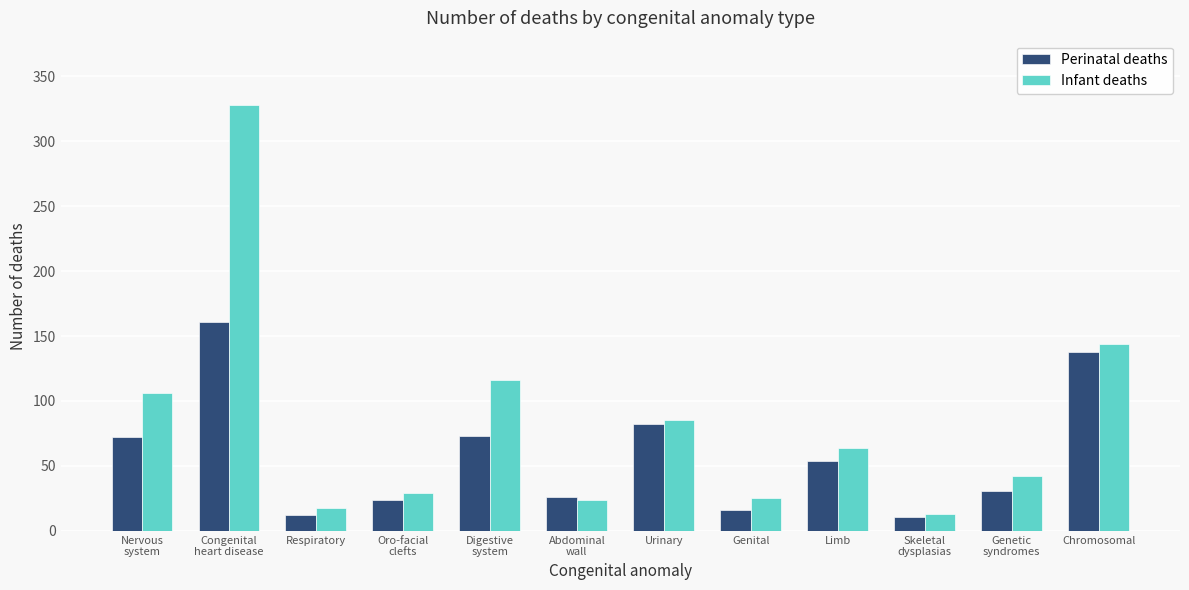

How many distinct data groups are displayed?

2